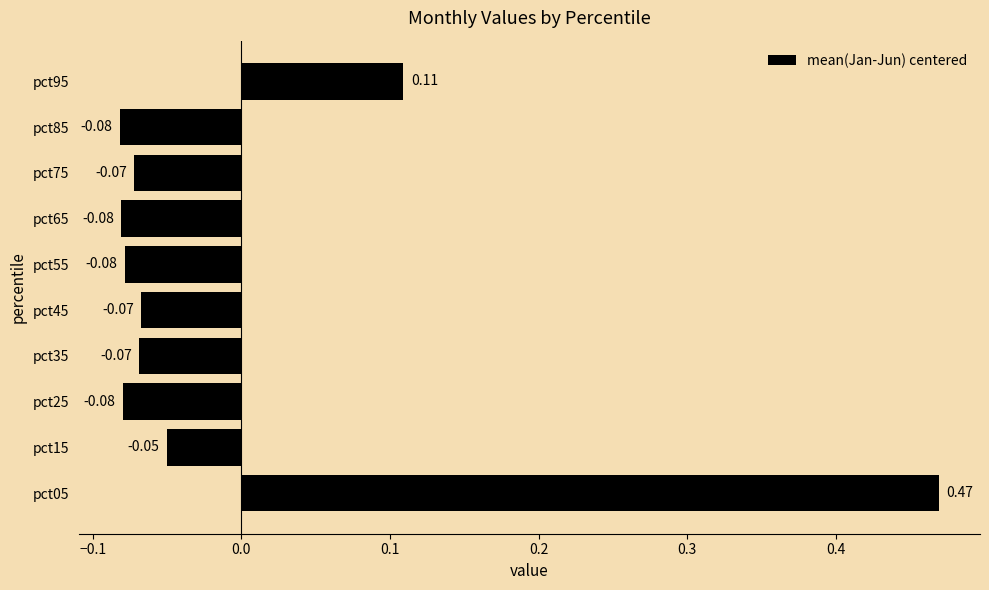

Which has a higher value, pct25 or pct05?

pct05